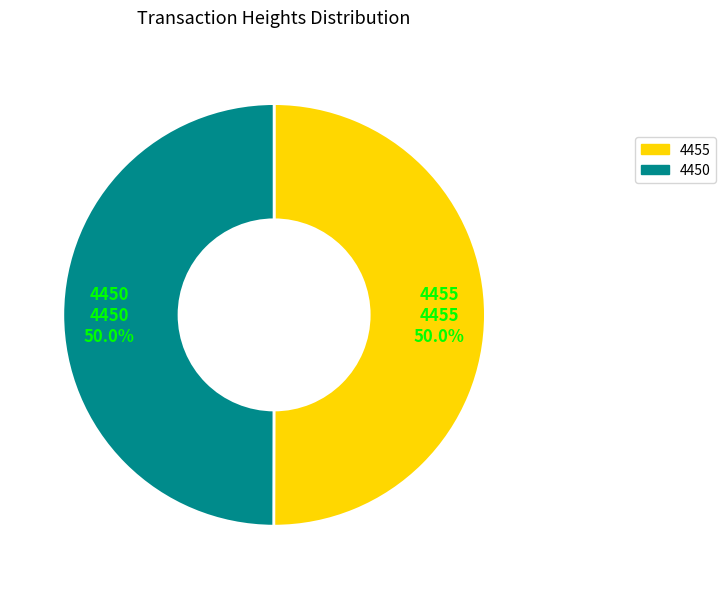

To the nearest percent, what portion does 4455 represent?

50%